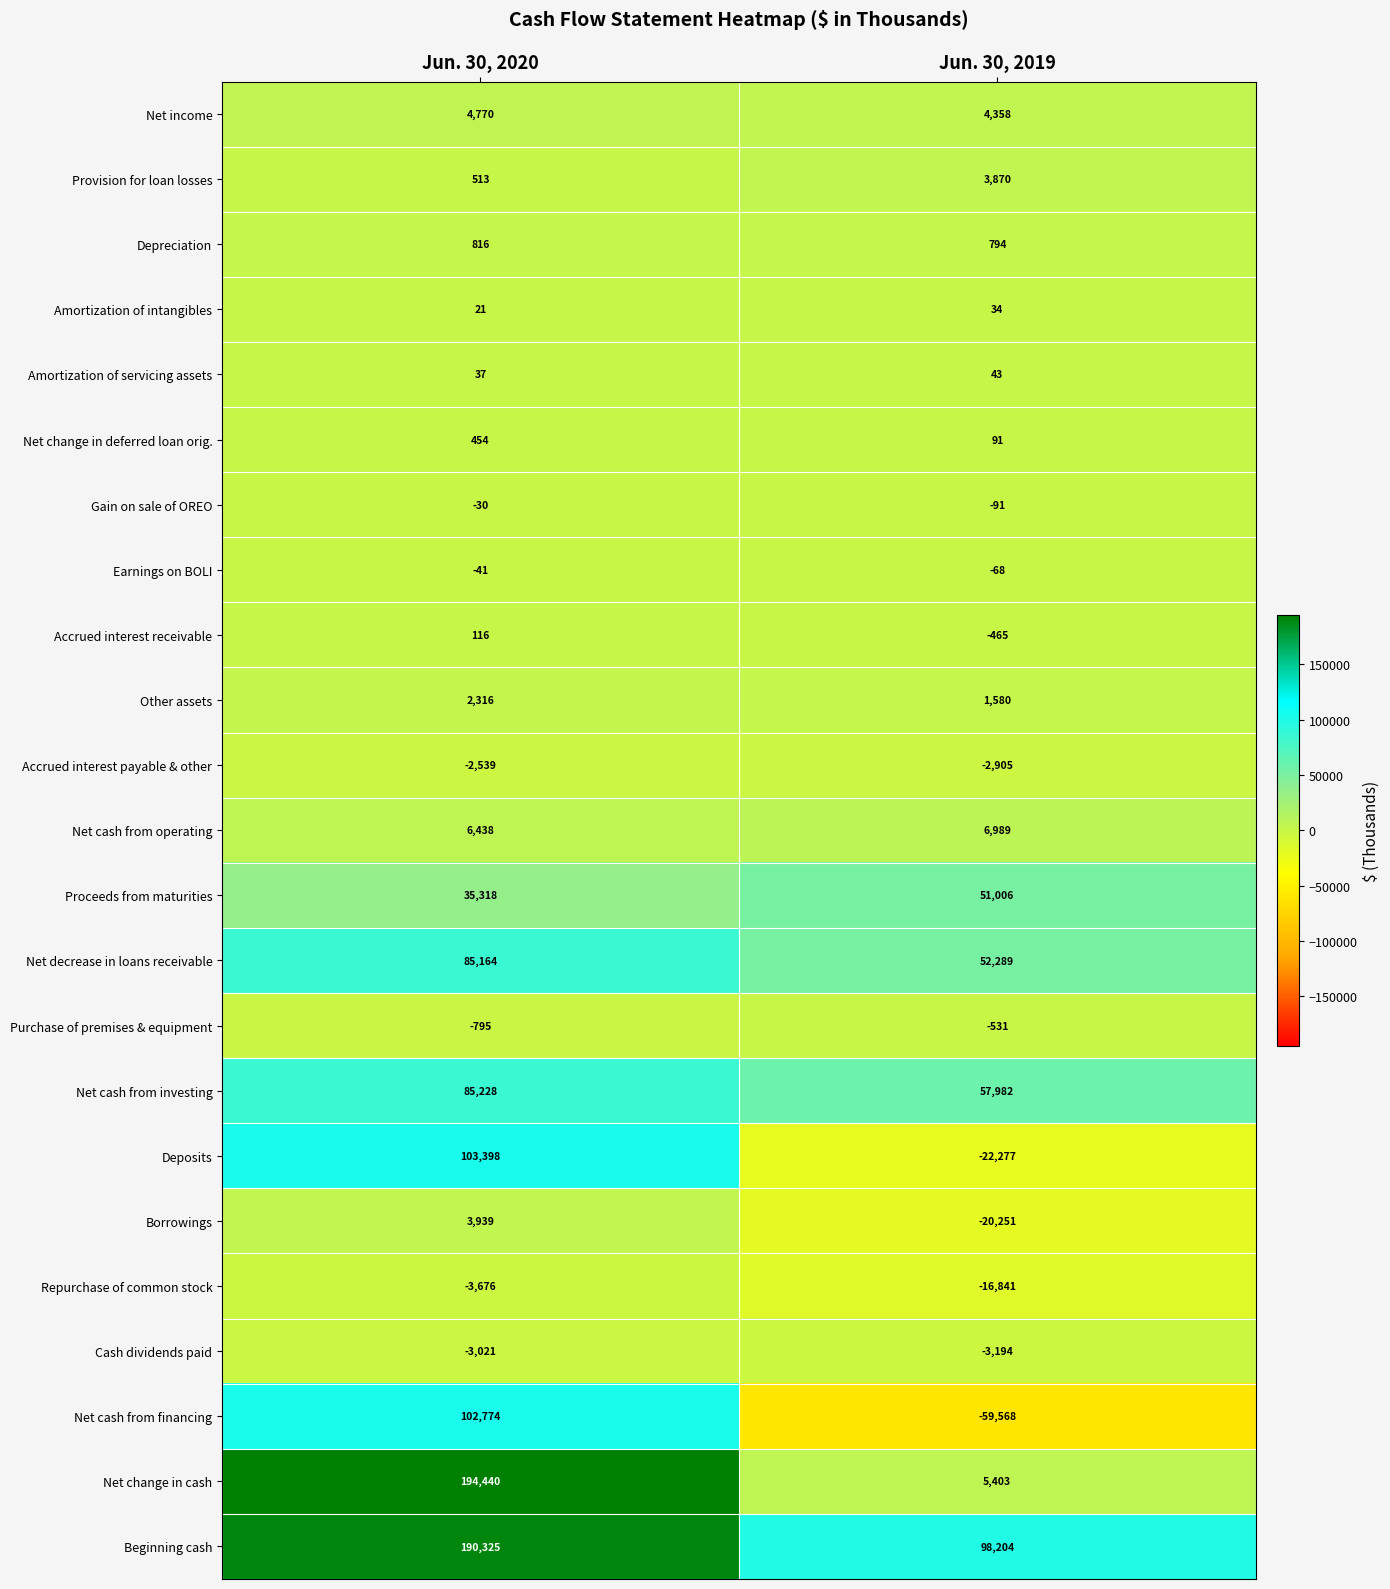

What is the spread (max minus min) of values at Jun. 30, 2019?

157772